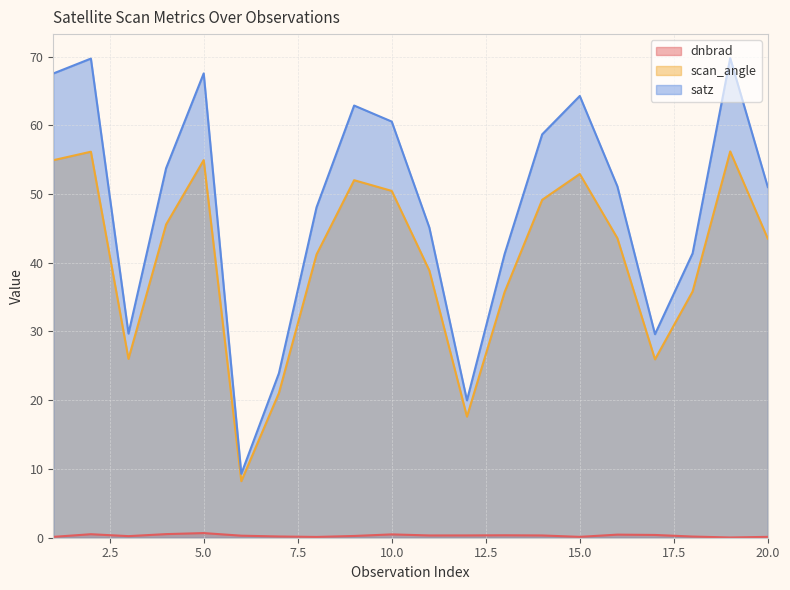

What is the maximum value shown in the chart?

69.8